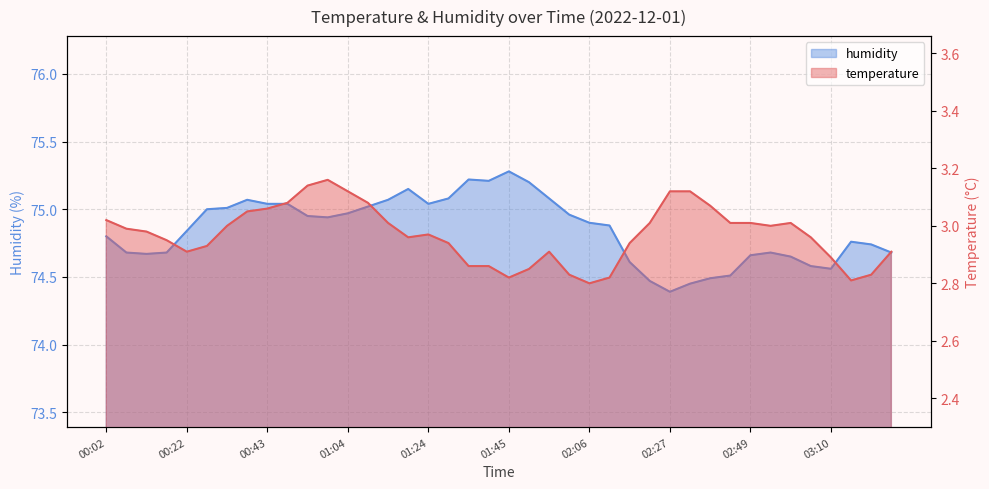

What is the label of the 30th point from the left?

02:33